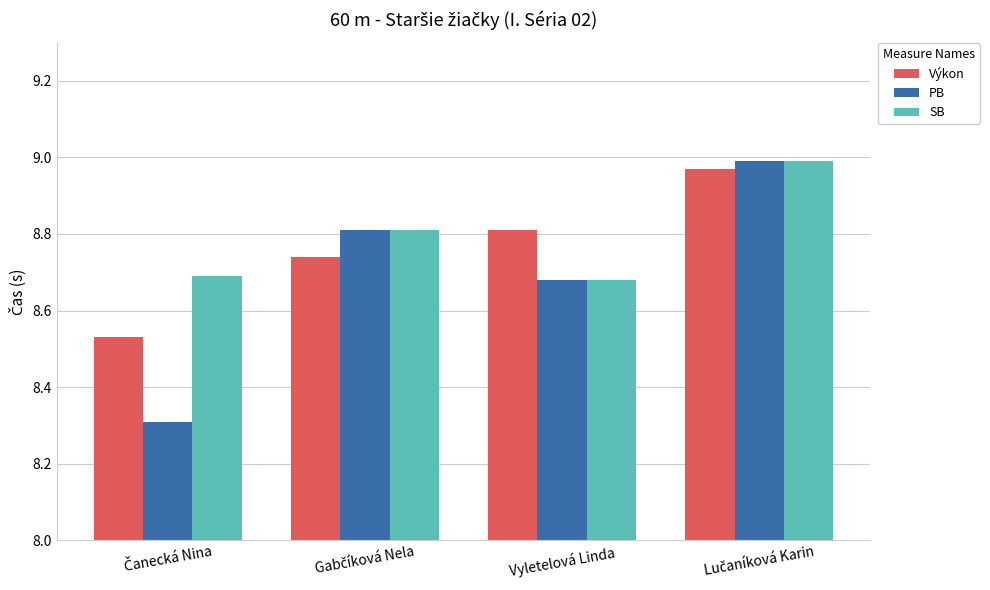

Does the chart contain stacked bars?

No